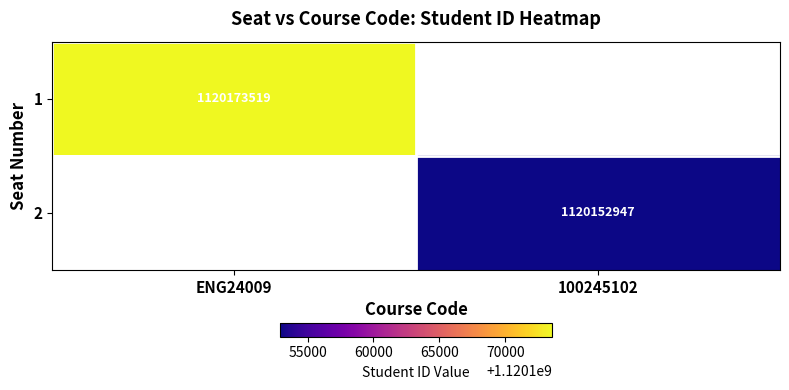

Between 100245102 and ENG24009, which is larger?

ENG24009